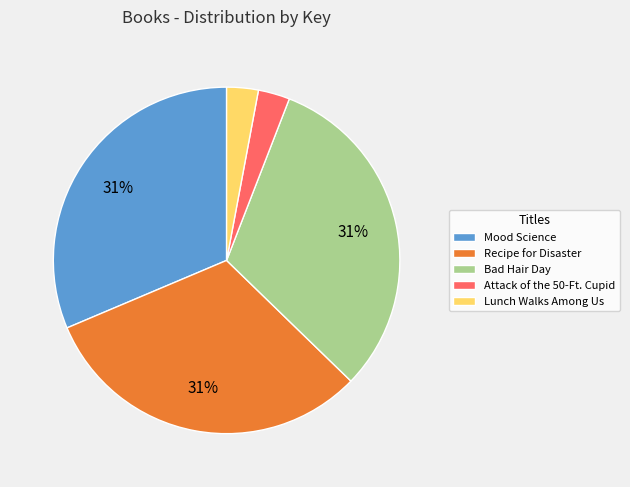

How many slices are in this pie chart?

5